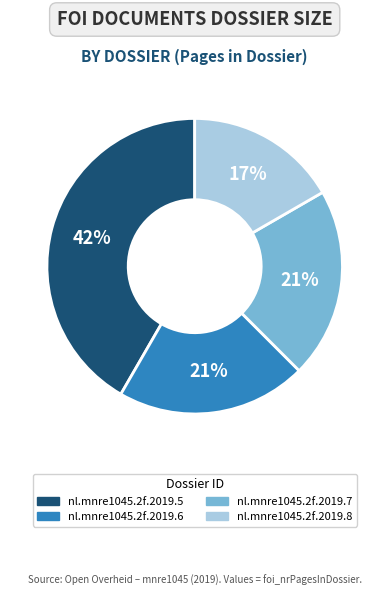

Which category has the smallest portion of the pie?

nl.mnre1045.2f.2019.8